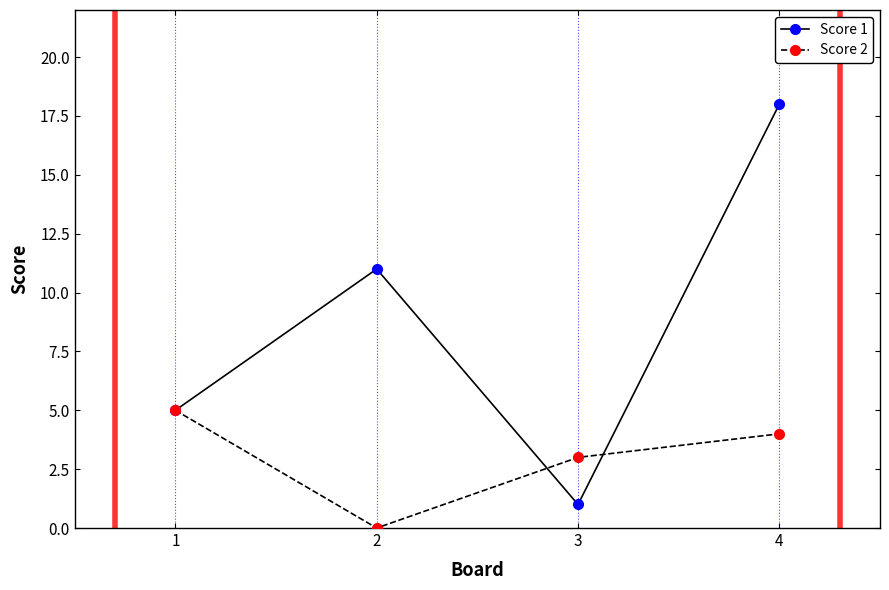

Which category has the highest value across all series?

4